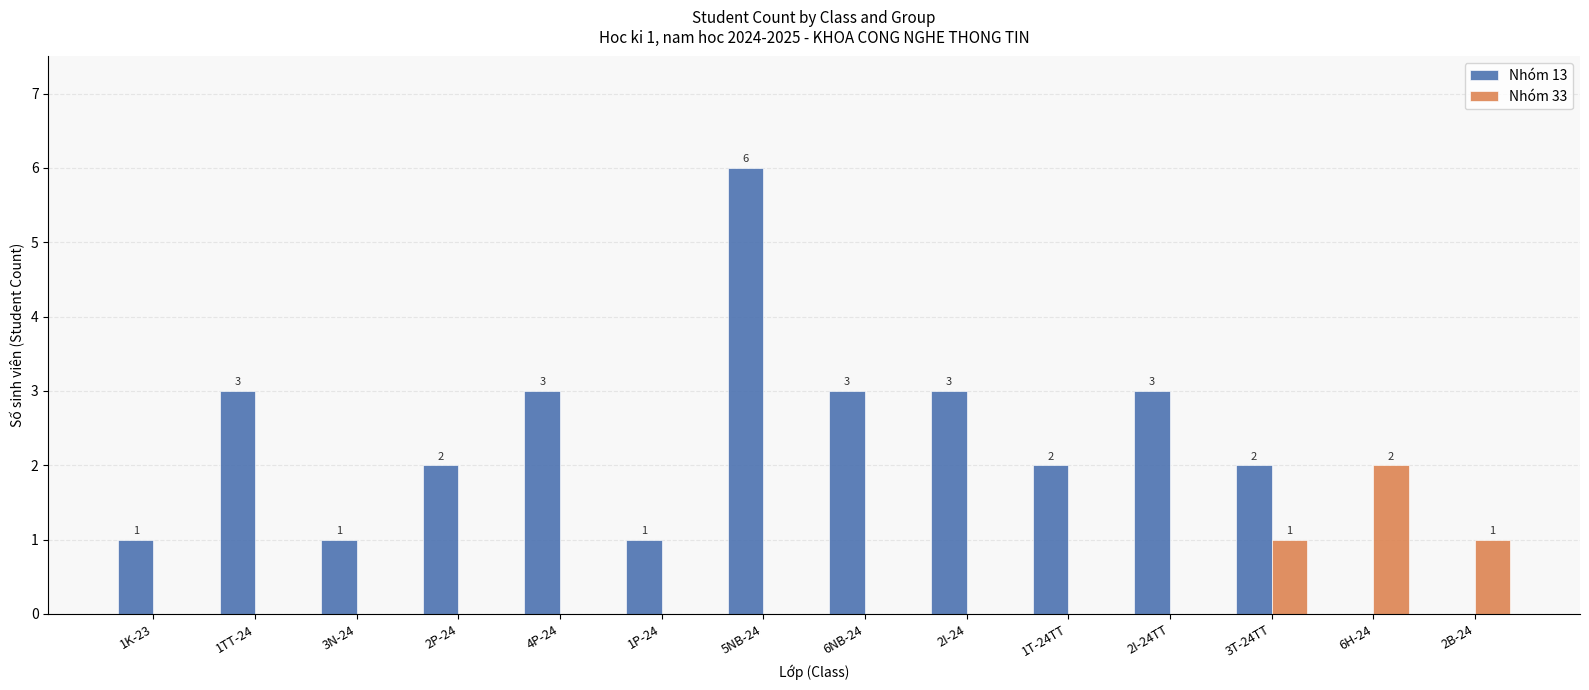

What is the sum of the Nhóm 33 values at 6H-24 and 3N-24?

2